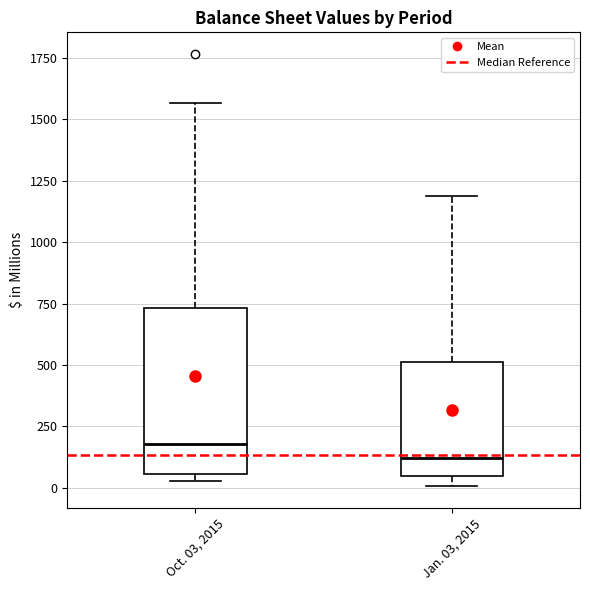

Which box's median line is the lowest?

Jan. 03, 2015